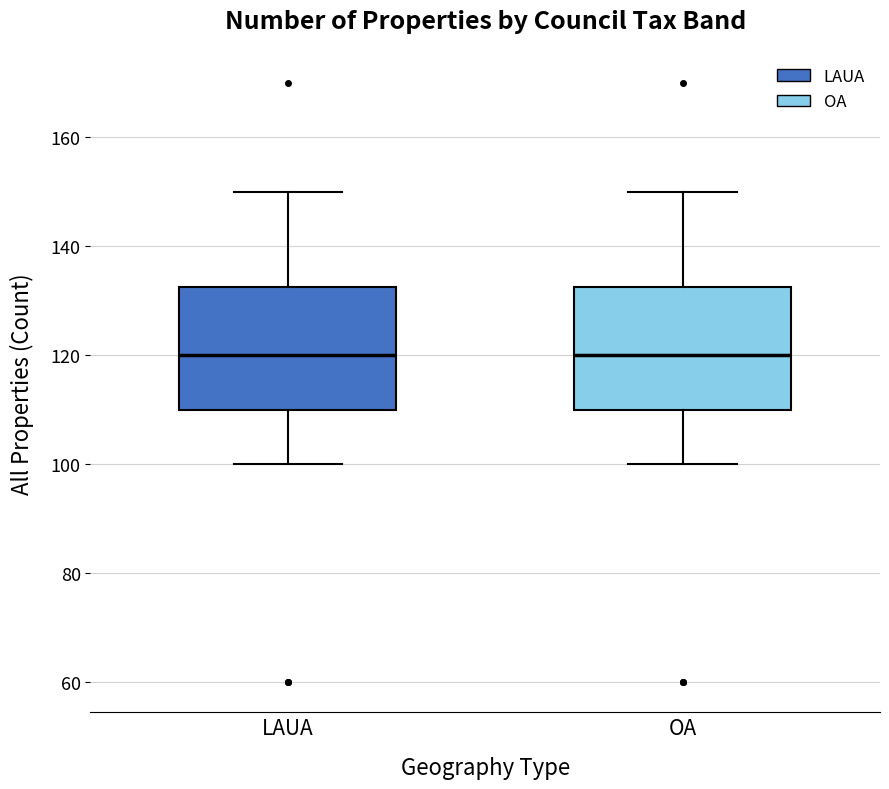

Where does the upper whisker of the box for LAUA end on the y-axis? The values are not printed on the chart, so give them approximately, as read against the axis.

150